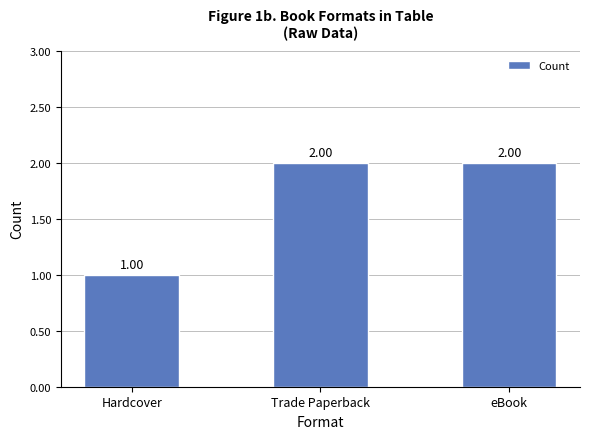

How many categories are shown in the chart?

3